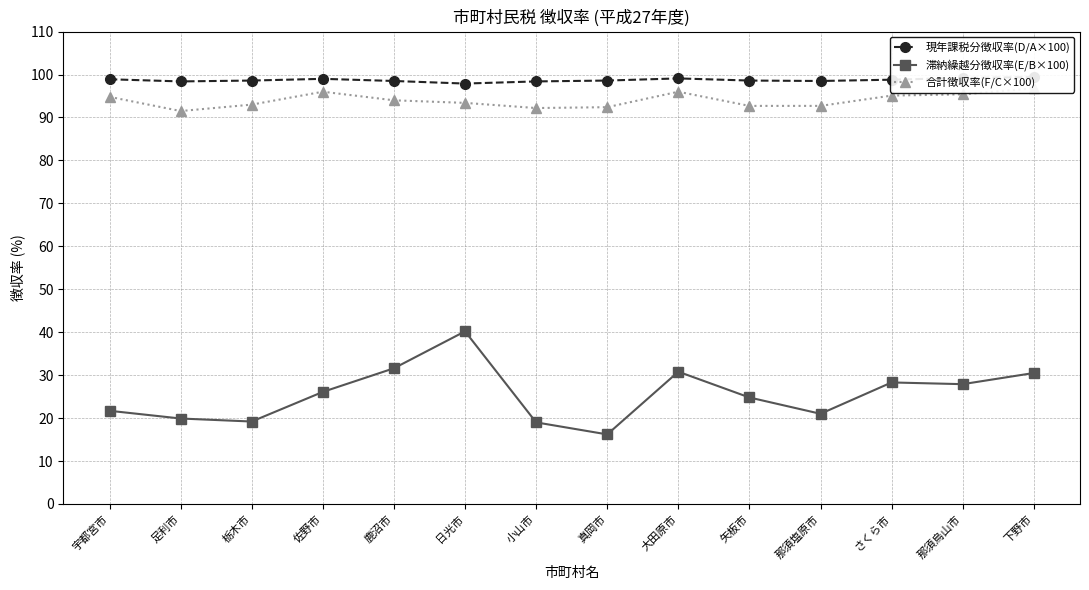

Rank the categories by 滞納繰越分徴収率(E/B×100) value from lowest to highest.

真岡市, 小山市, 栃木市, 足利市, 那須塩原市, 宇都宮市, 矢板市, 佐野市, 那須烏山市, さくら市, 下野市, 大田原市, 鹿沼市, 日光市